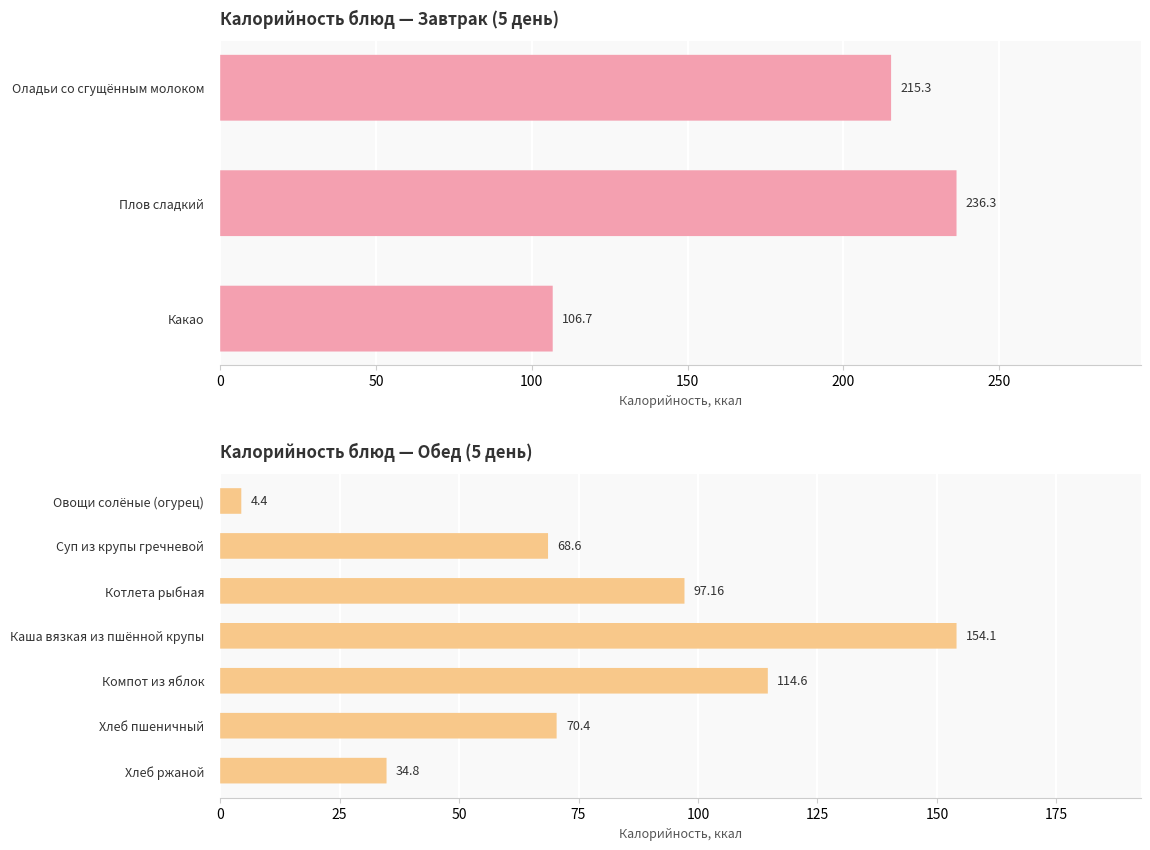

The value at Суп из крупы гречневой is 45.2. True or false?

False